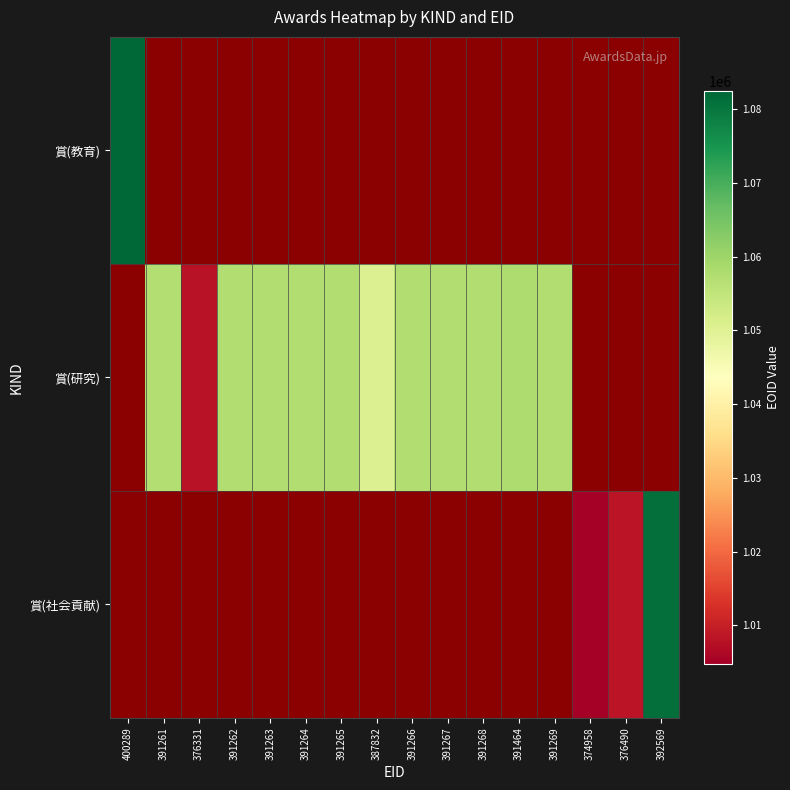

How many positive values does the 賞(社会貢献) series have?

3